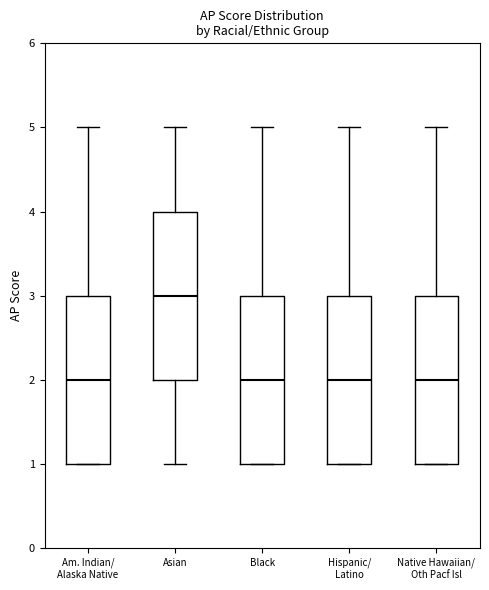

Reading left to right, read every box against the y-axis: the position of its median line, the range the box covers, and the ends of its whiskers. The values are not printed on the chart, so give them approximately, as read against the axis.

Am. Indian/ Alaska Native: median 2, box 1 to 3, whiskers 1 to 5
Asian: median 3, box 2 to 4, whiskers 1 to 5
Black: median 2, box 1 to 3, whiskers 1 to 5
Hispanic/ Latino: median 2, box 1 to 3, whiskers 1 to 5
Native Hawaiian/ Oth Pacf Isl: median 2, box 1 to 3, whiskers 1 to 5